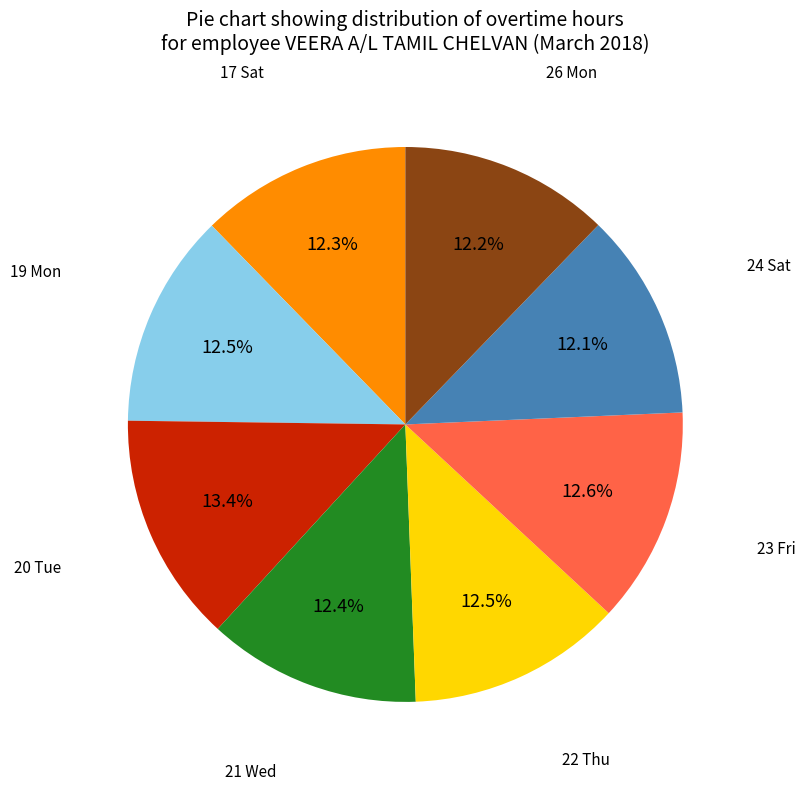

Is there a majority slice in this chart?

No